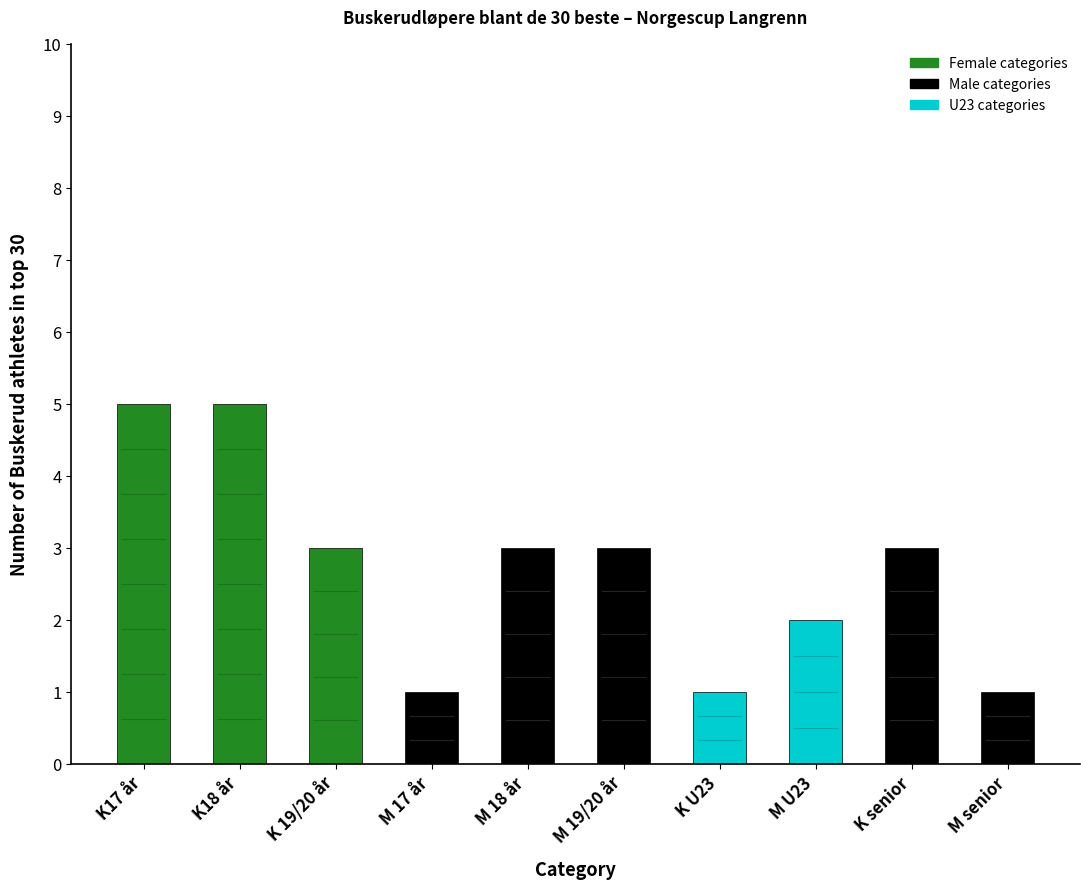

How many data points does each series have?

10